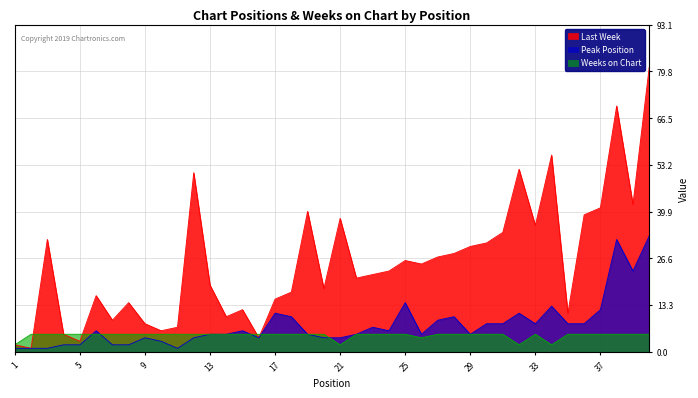

List the labels in order of Peak Position value, largest first.

40, 38, 39, 25, 34, 37, 17, 32, 18, 28, 27, 30, 31, 33, 35, 36, 23, 6, 15, 24, 13, 14, 19, 22, 26, 29, 9, 12, 16, 20, 21, 10, 4, 5, 7, 8, 1, 2, 3, 11